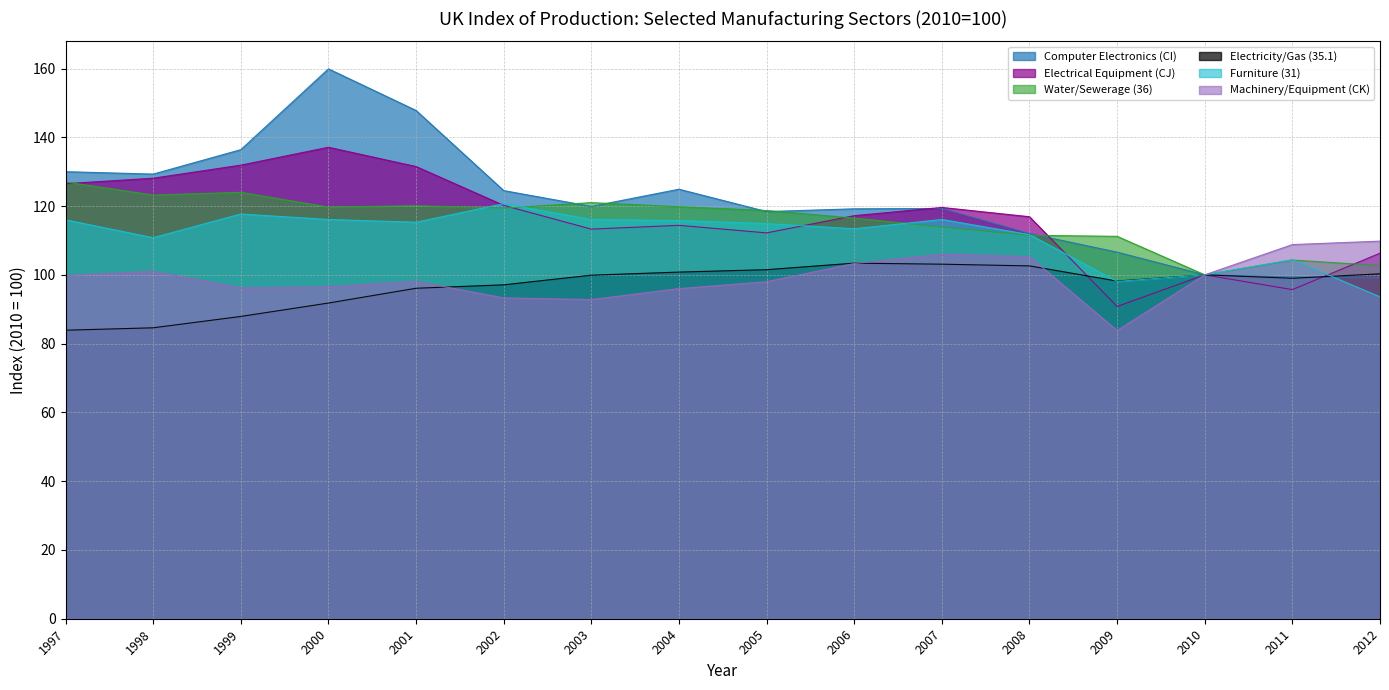

Where is the first local minimum for Electricity/Gas (35.1)?

2009